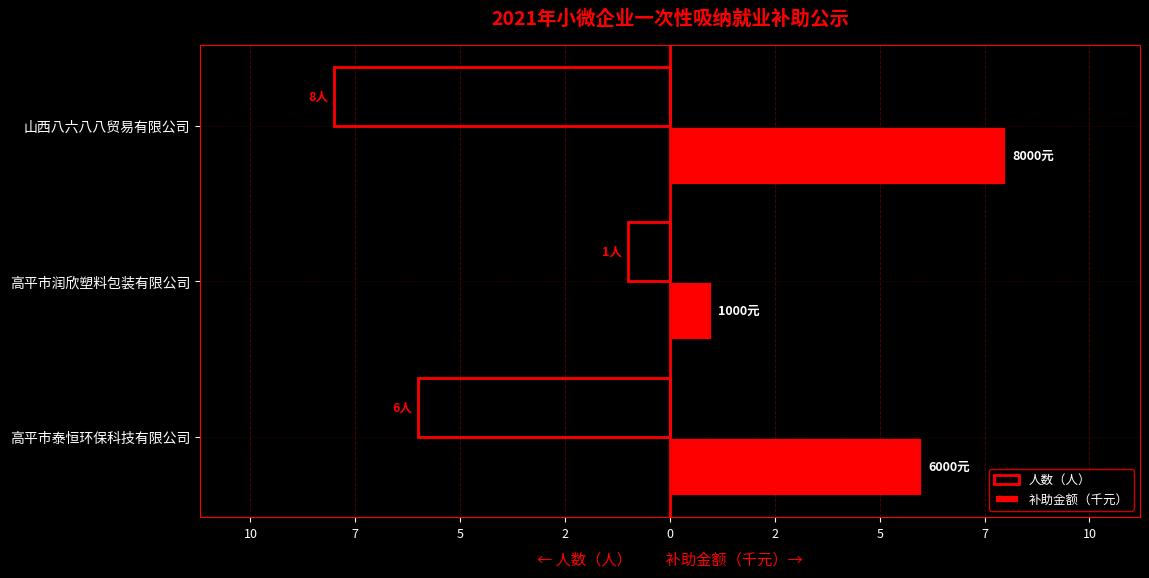

What are all the series names shown in the legend?

人数（人）, 补助金额（千元）